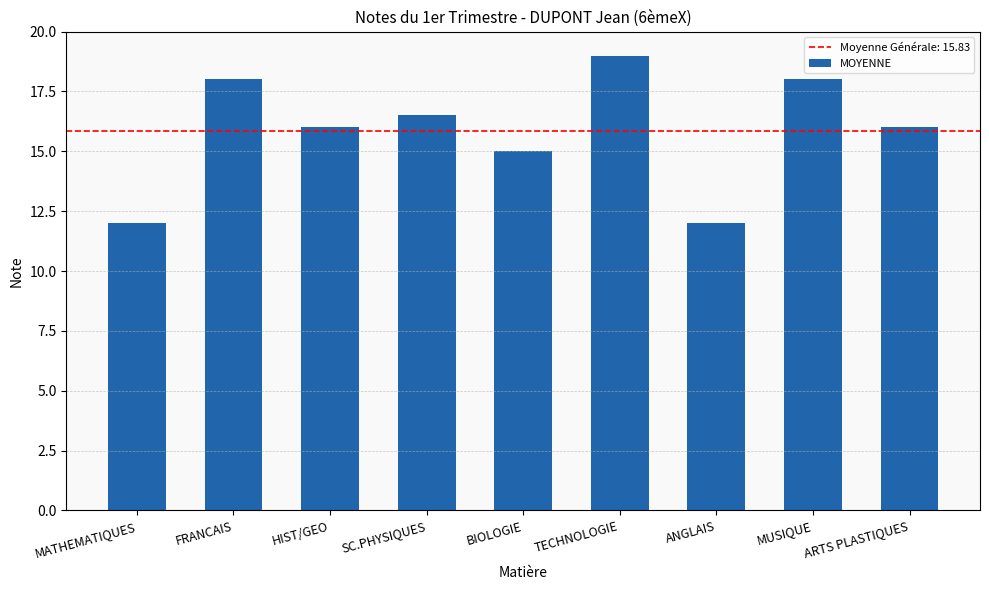

What is the value of the 4th bar from the left?

16.5